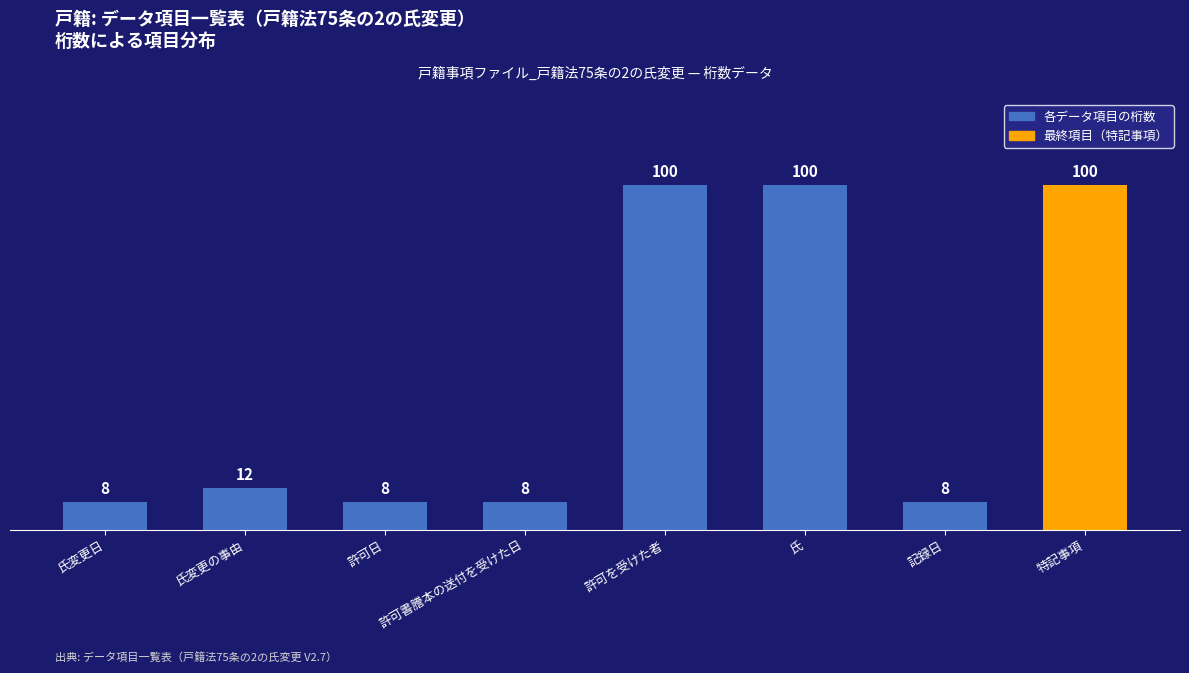

What is the smallest value displayed?

8